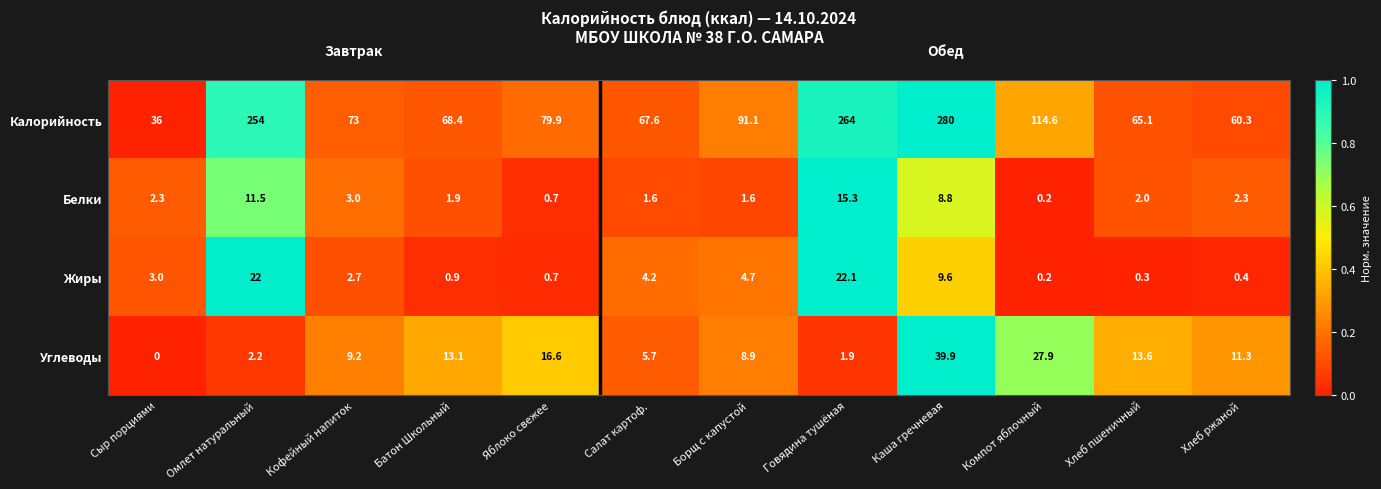

How many distinct data groups are displayed?

4